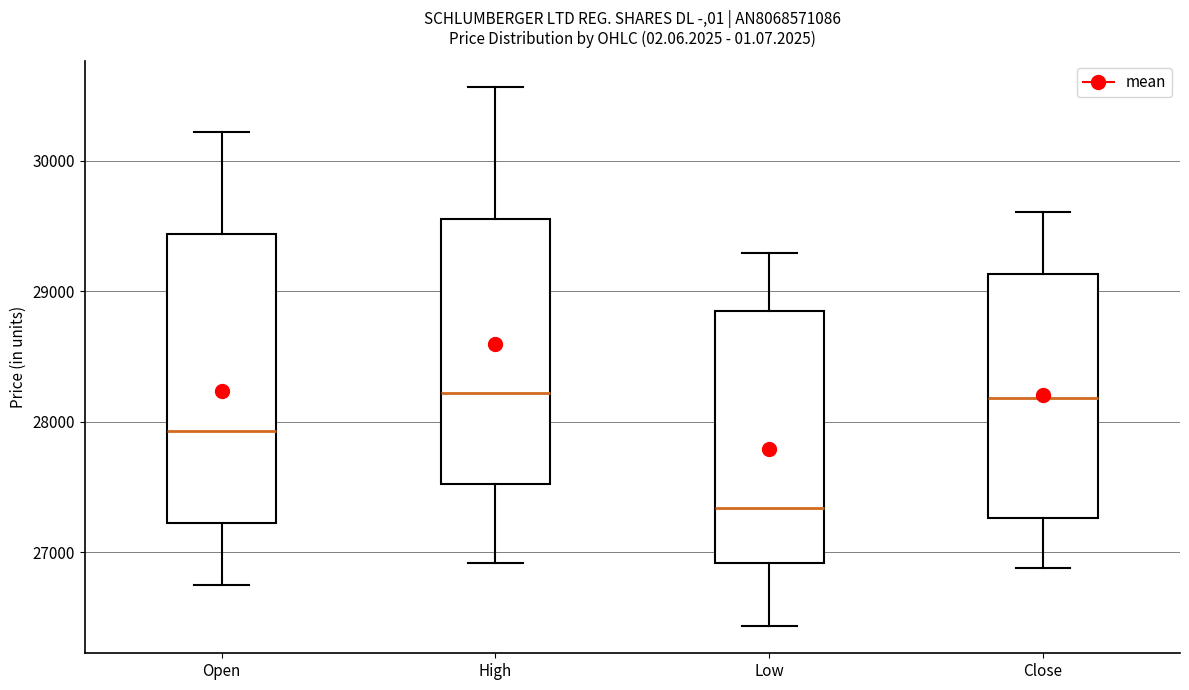

Reading left to right, read every box against the y-axis: the position of its median line, the range the box covers, and the ends of its whiskers. The values are not printed on the chart, so give them approximately, as read against the axis.

Open: median 27900, box 27200 to 29400, whiskers 26700 to 30200
High: median 28200, box 27500 to 29600, whiskers 26900 to 30600
Low: median 27300, box 26900 to 28900, whiskers 26400 to 29300
Close: median 28200, box 27300 to 29100, whiskers 26900 to 29600